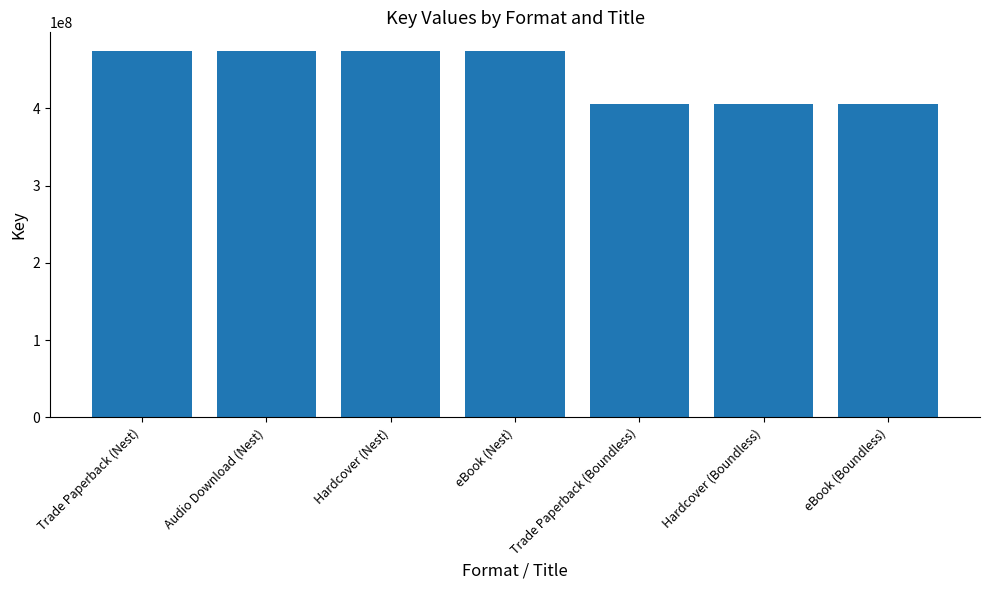

True or false: the data shows 706118255 at eBook (Nest).

False